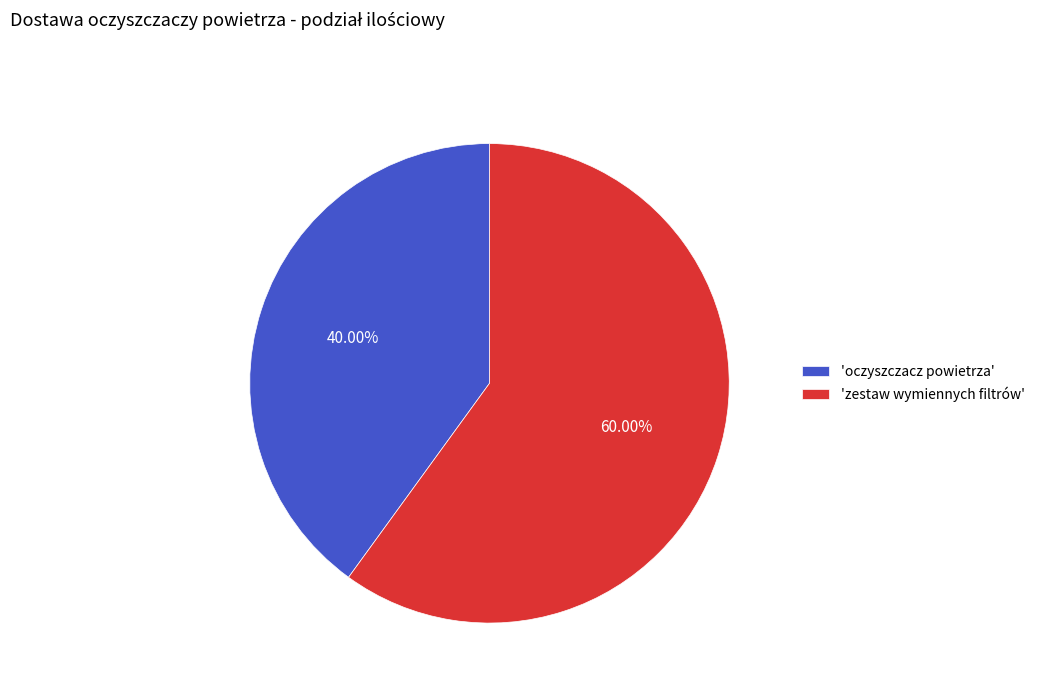

Rank the categories by value from highest to lowest.

'zestaw wymiennych filtrów', 'oczyszczacz powietrza'